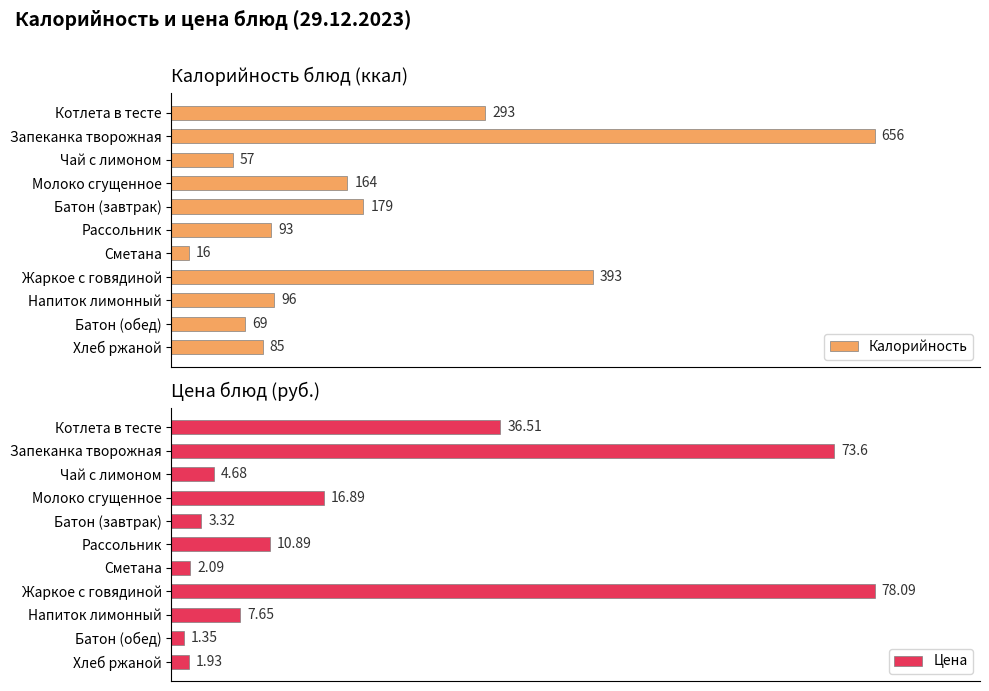

List the labels in order of Калорийность value, smallest first.

Сметана, Чай с лимоном, Батон (обед), Хлеб ржаной, Рассольник, Напиток лимонный, Молоко сгущенное, Батон (завтрак), Котлета в тесте, Жаркое с говядиной, Запеканка творожная